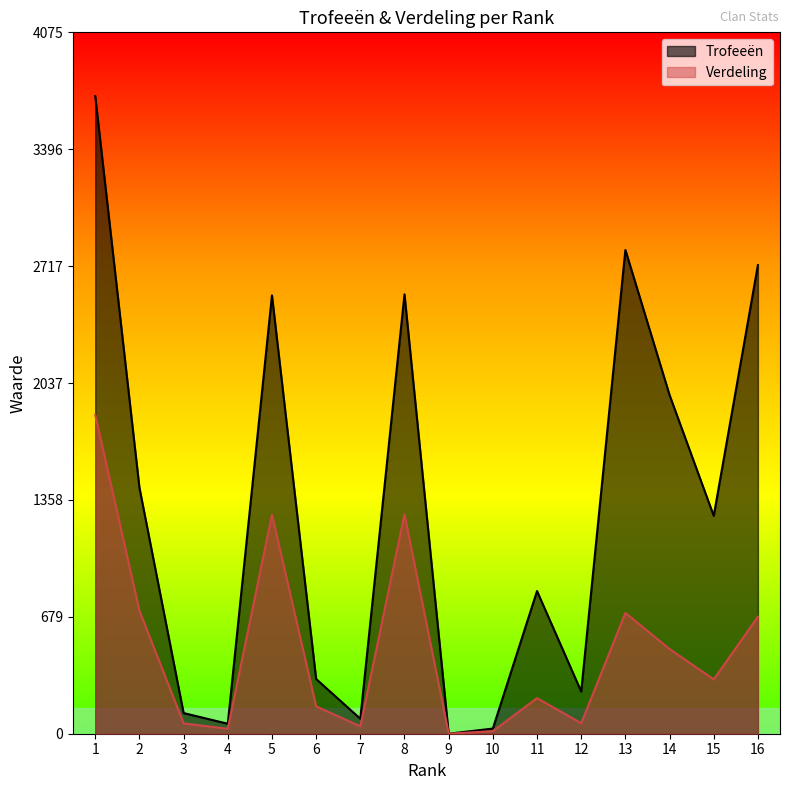

At which category does the chart reach its peak across all series?

1